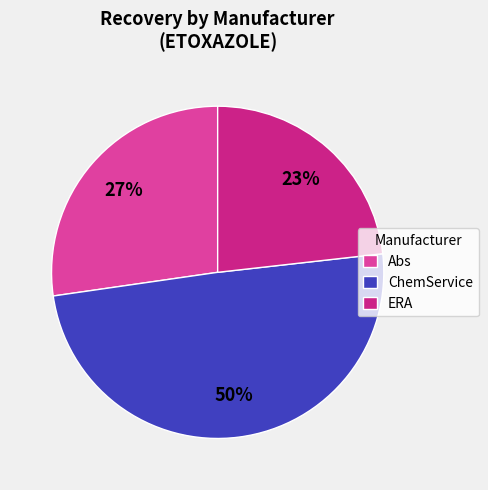

Combined, do ChemService and Abs account for over 50%?

Yes